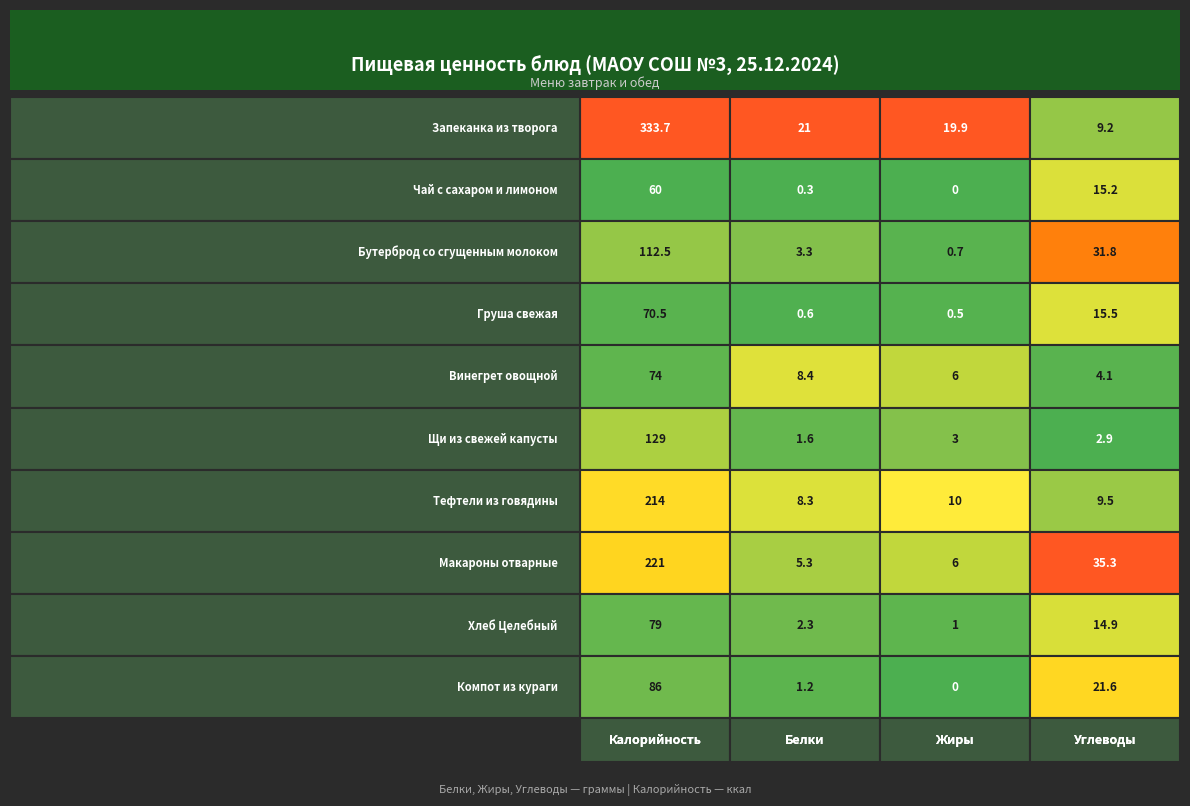

What is the lowest value of the Щи из свежей капусты series?

1.6